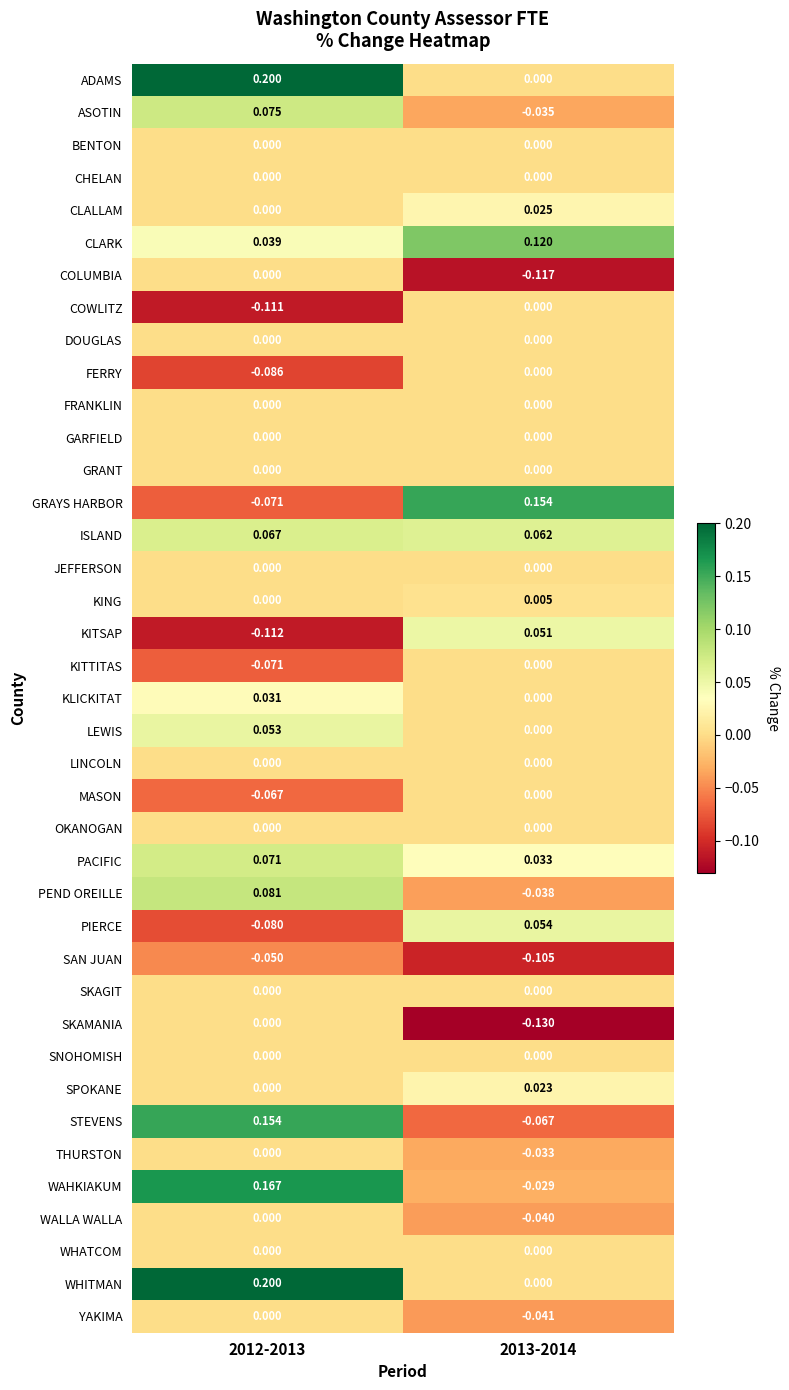

Which series changed the most between 2012-2013 and 2013-2014?

GRAYS HARBOR